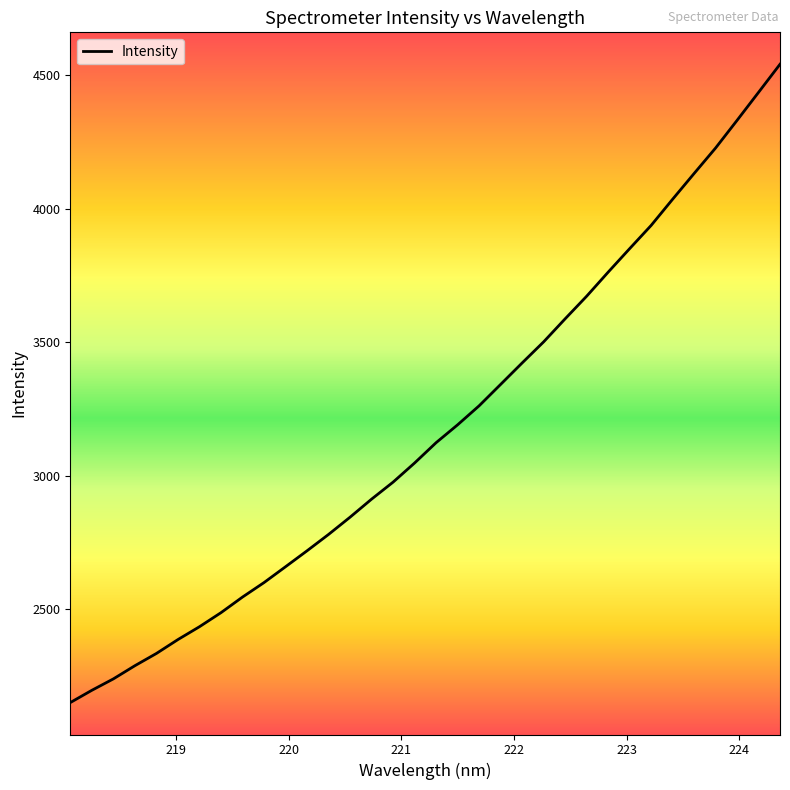

What is the maximum value shown in the chart?

4540.6